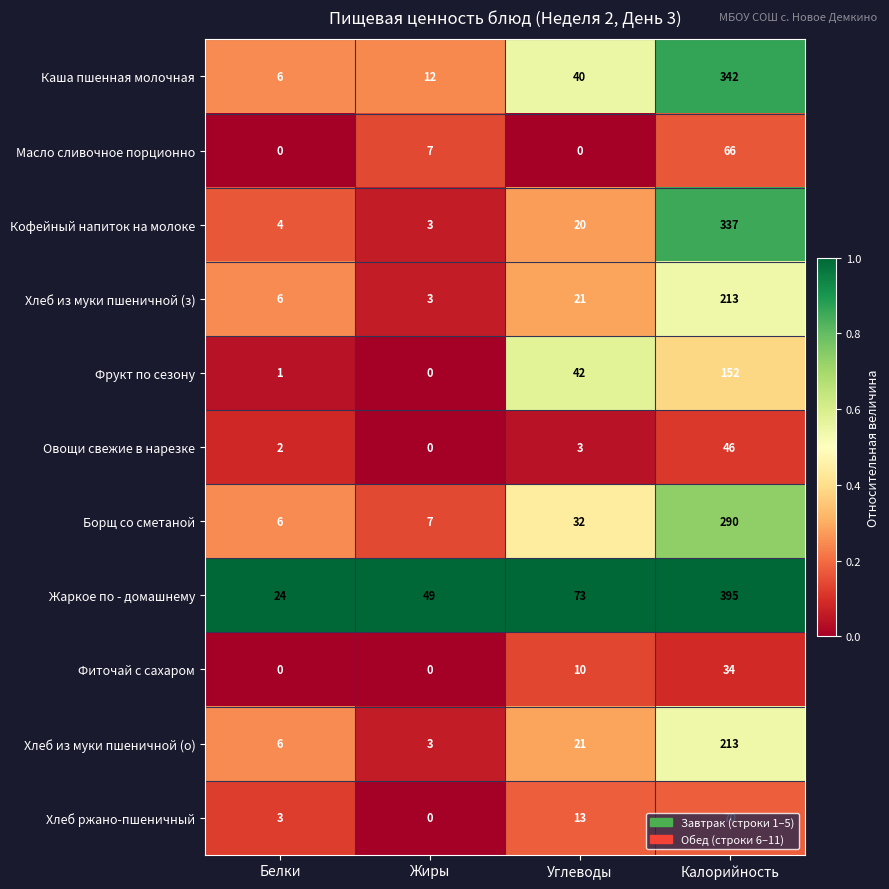

What is the approximate value of Кофейный напиток на молоке at Калорийность?

337